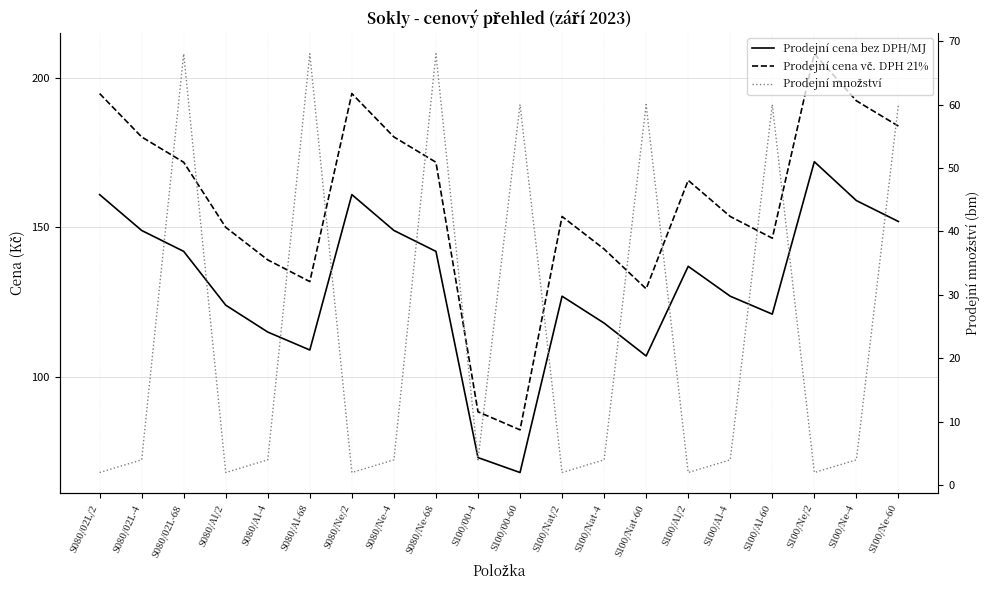

What is the difference between the maximum and minimum values in the Prodejní množství series?

66.0